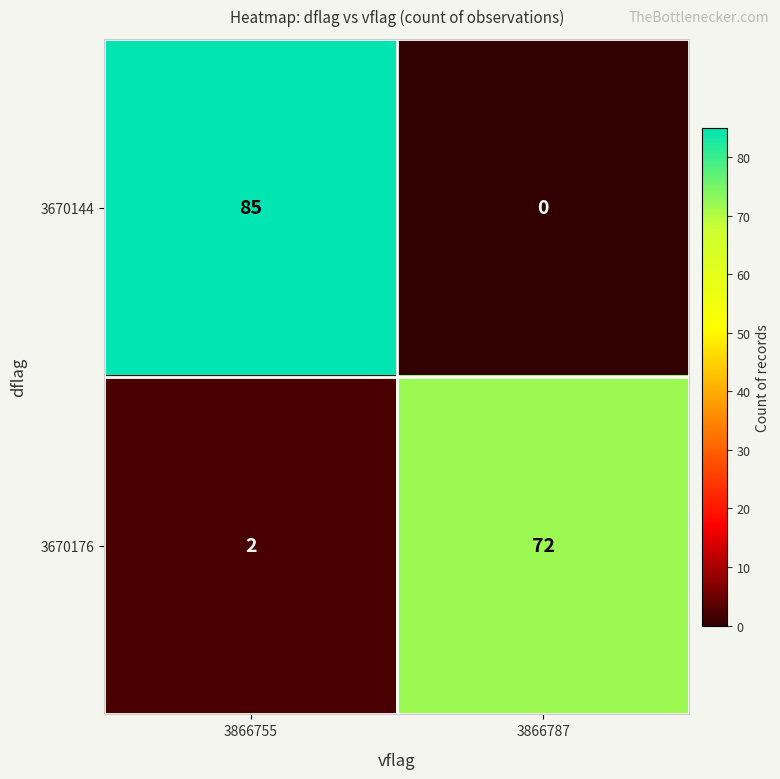

Which series has the largest total across all categories?

3670144